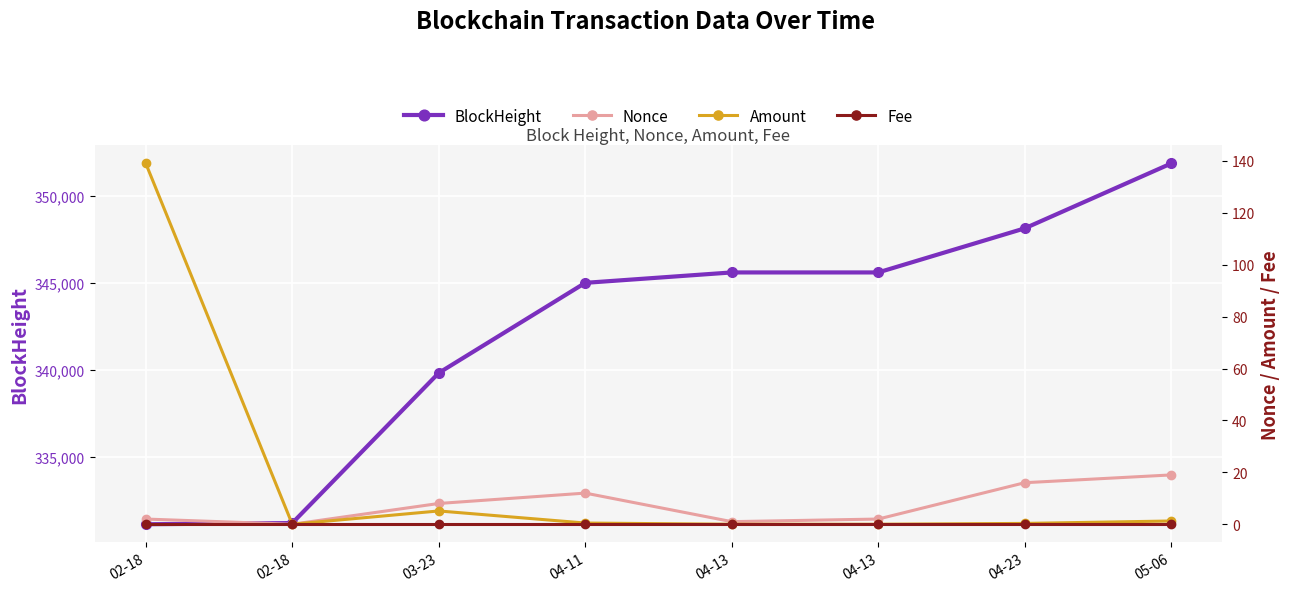

What is the sum of the BlockHeight values at 03-23 and 04-13?

685411.0